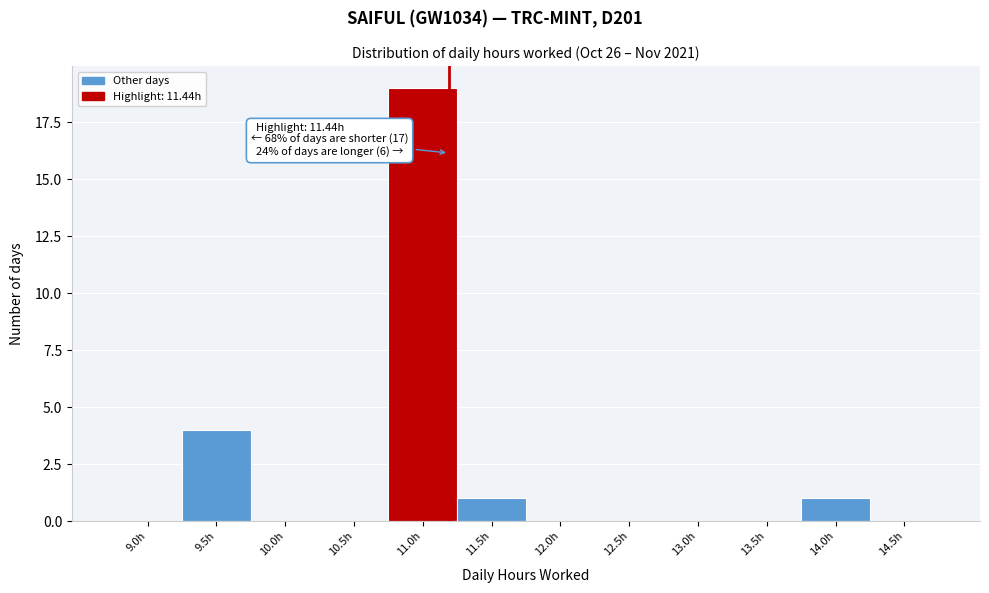

Reading left to right, extract all data points from this chart.

9.0h=0	9.5h=4	10.0h=0	10.5h=0	11.0h=19	11.5h=1	12.0h=0	12.5h=0	13.0h=0	13.5h=0	14.0h=1	14.5h=0